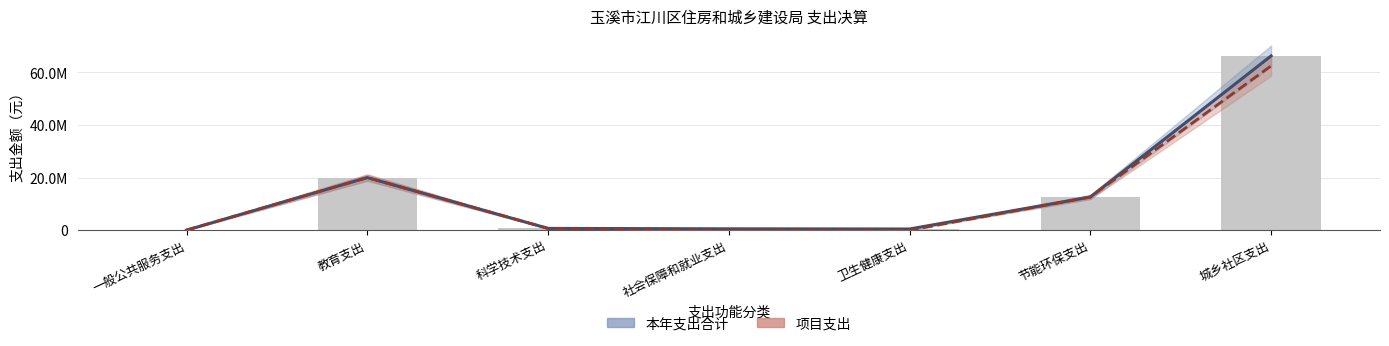

How many categories are shown in the chart?

7